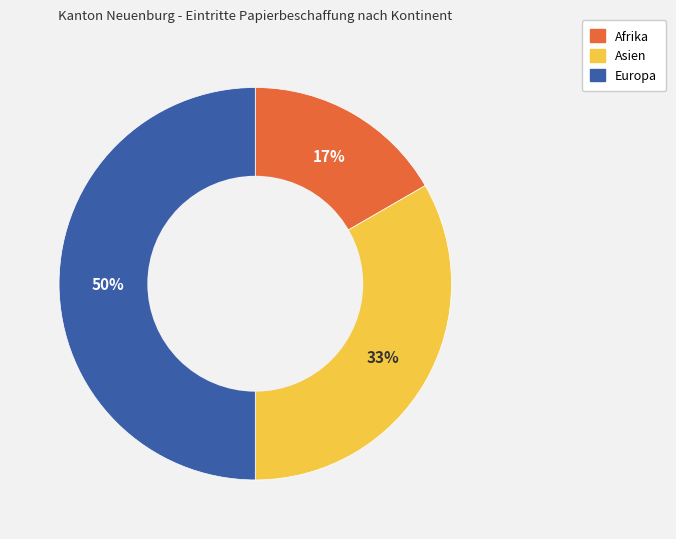

Does Afrika account for over 50% of the chart?

No